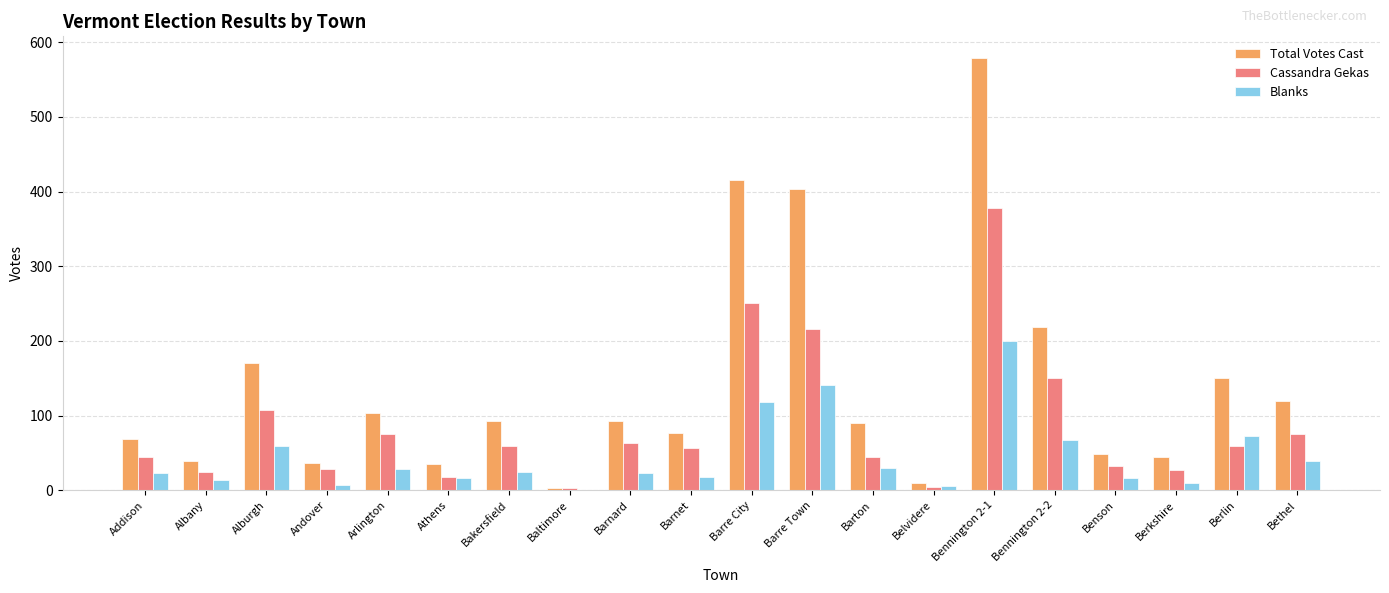

Which series has the largest total across all categories?

Total Votes Cast